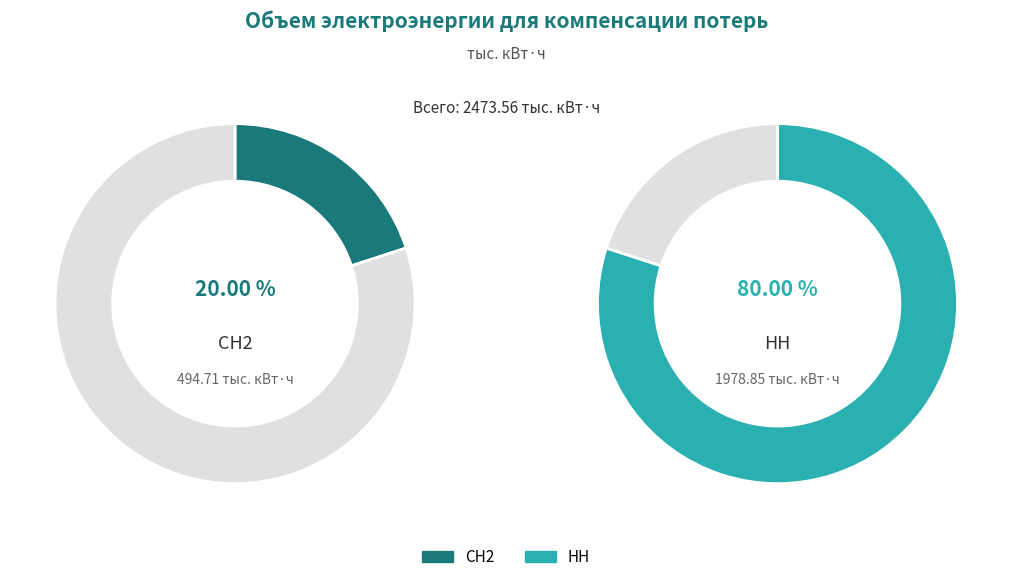

Which category accounts for the majority?

НН